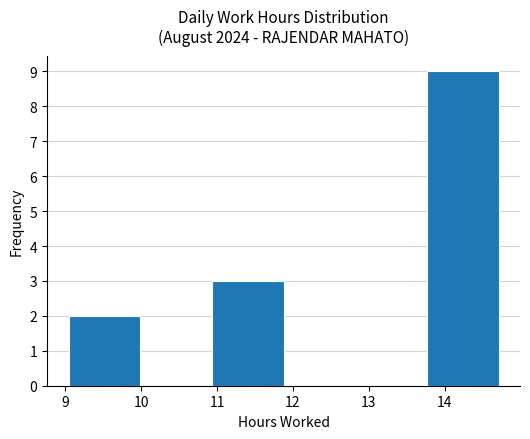

Which range on the x-axis has the tallest bar?

13.8 to 14.7